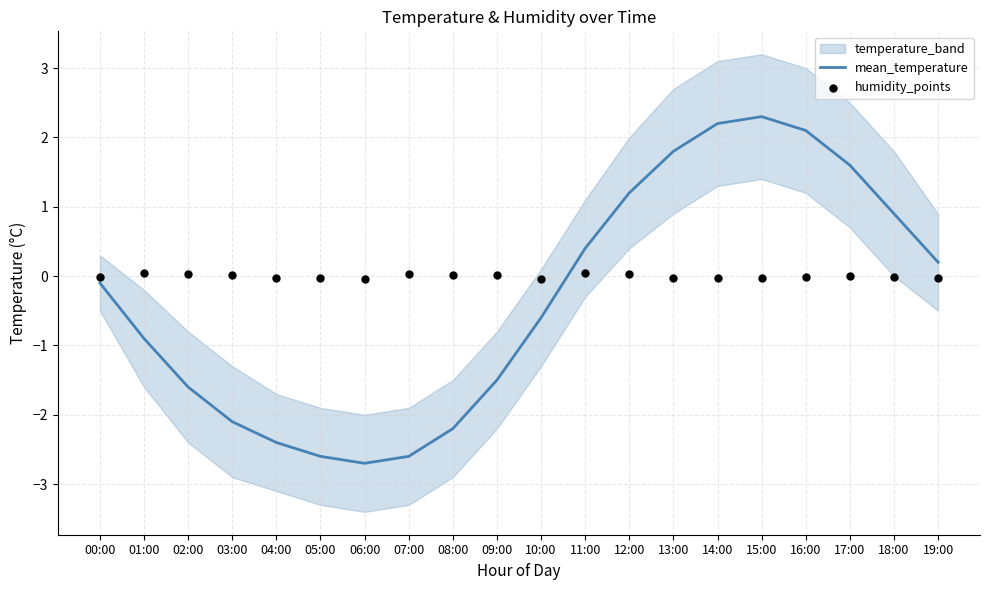

Is the value of humidity_points at 05:00 greater than the value of mean_temperature at 04:00?

Yes